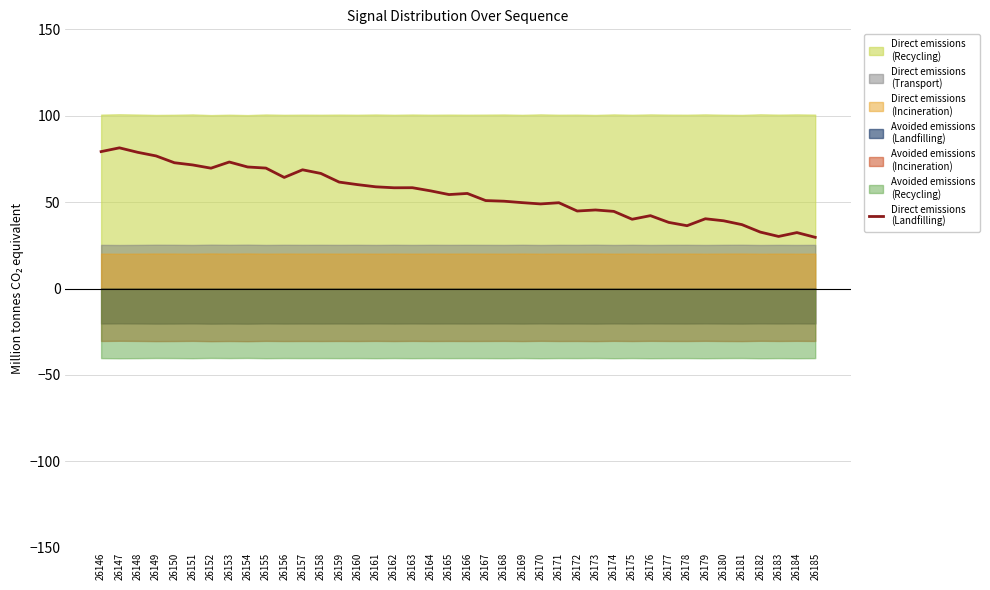

Where is the first local maximum?

26147